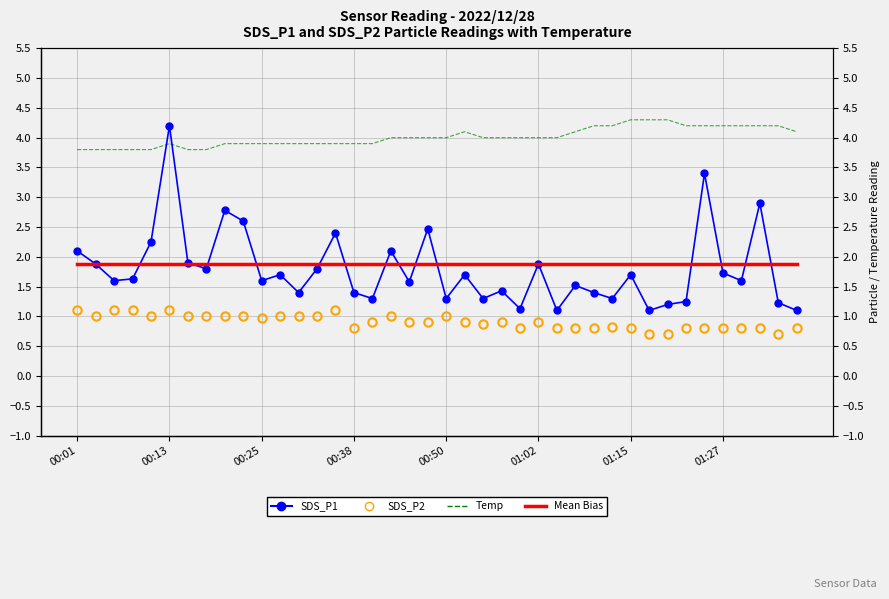

Is it true that Temp (°C) equals 1.6 at 00:50?

False